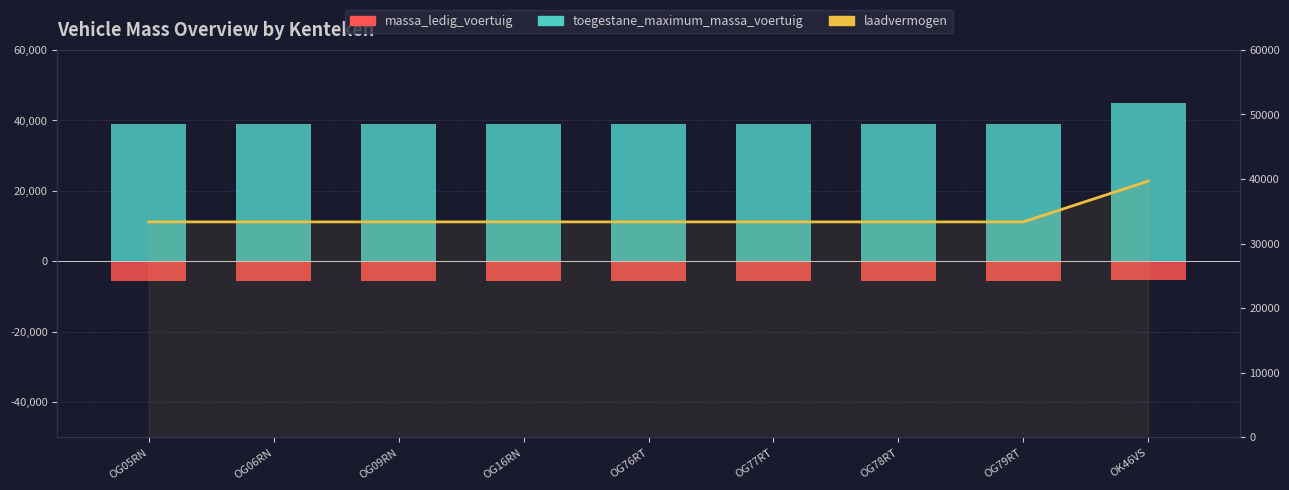

Is the value of massa_ledig_voertuig at OG06RN greater than the value of laadvermogen at OG09RN?

No